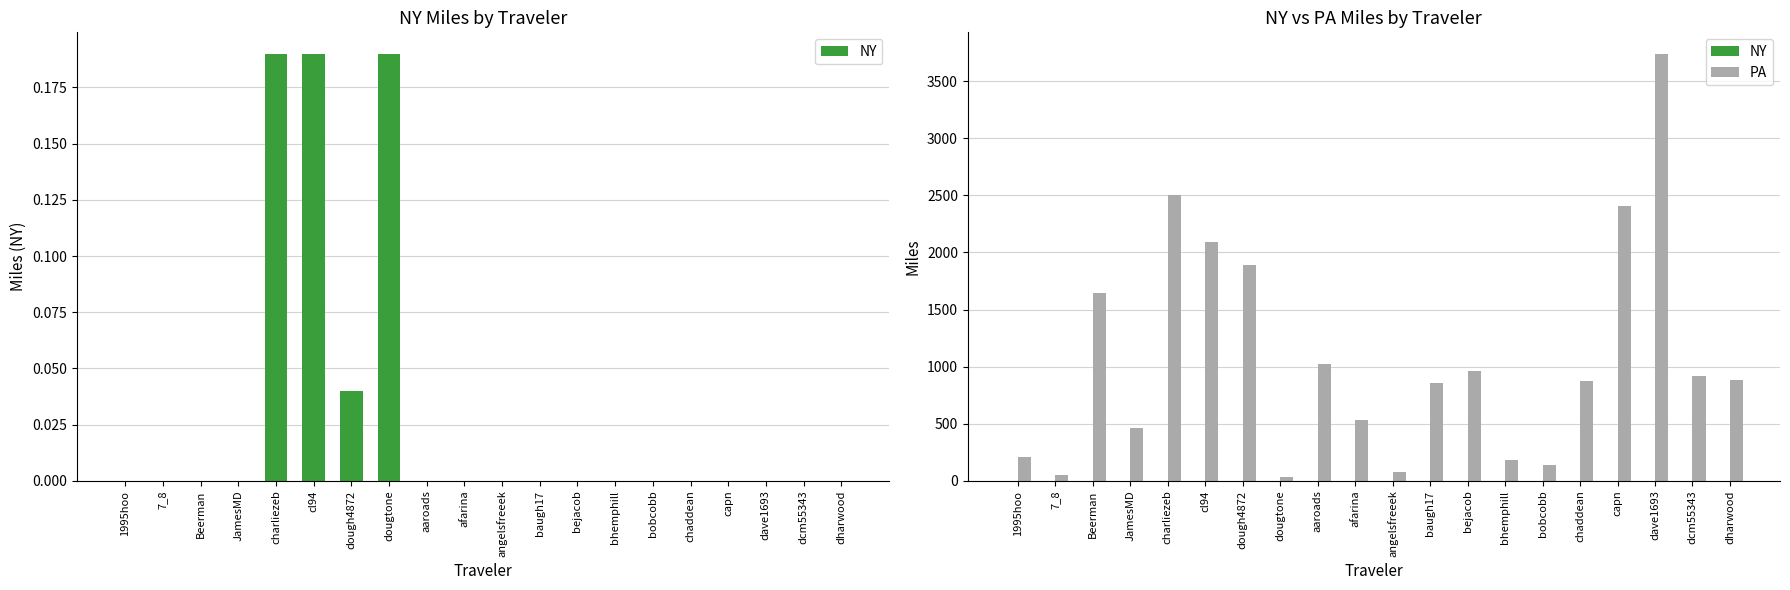

What is the sum of the PA values at Beerman and angelsfreeek?

1728.5